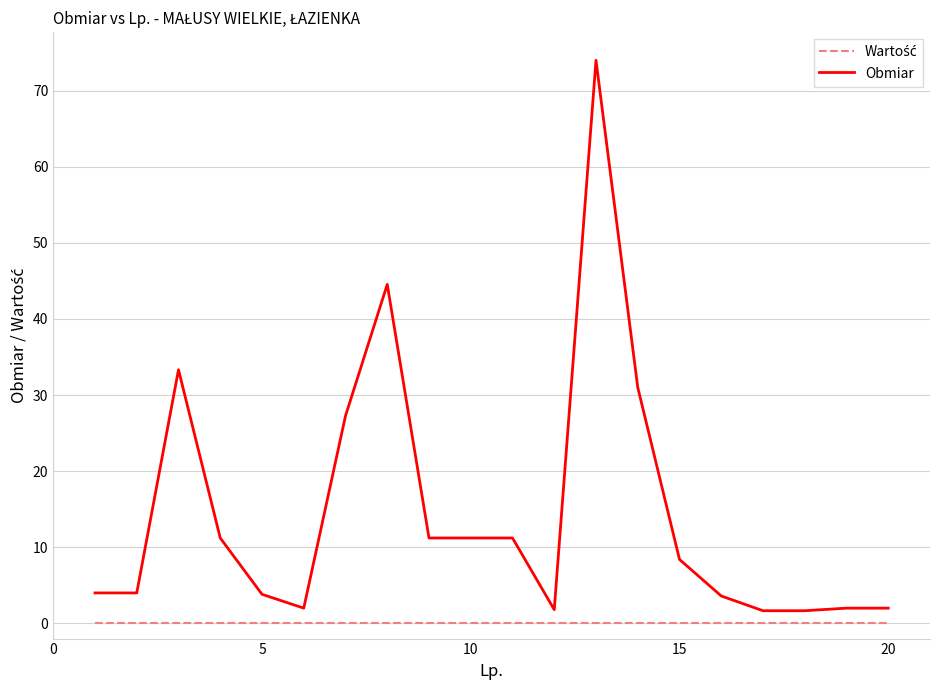

Which series has the largest total across all categories?

Obmiar